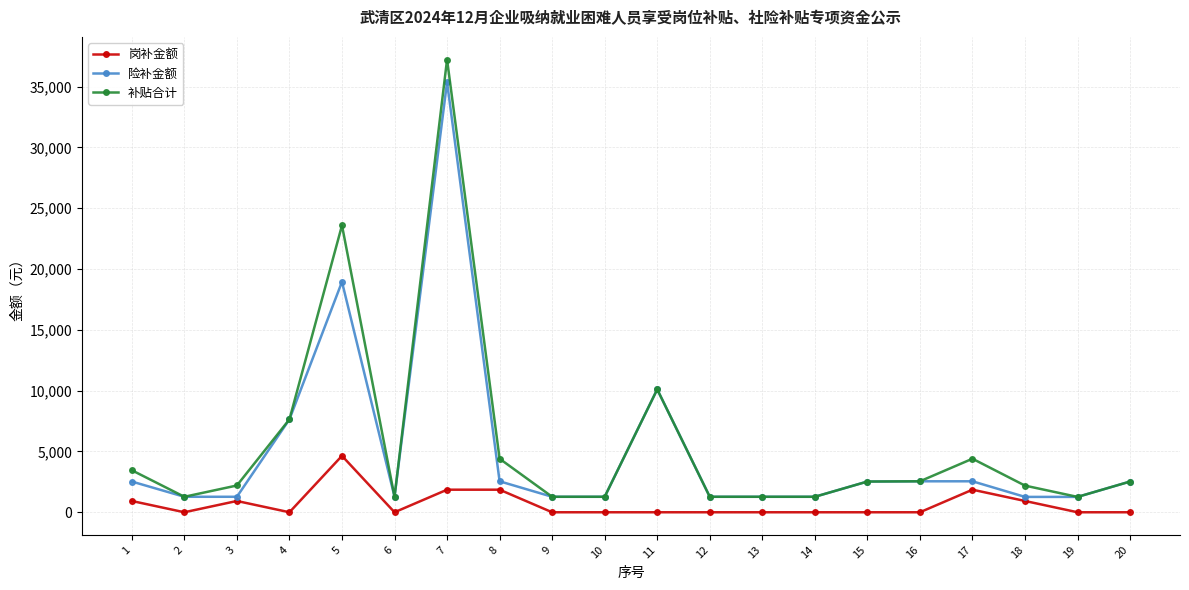

What is the sum of all 岗补金额 values?

12992.0